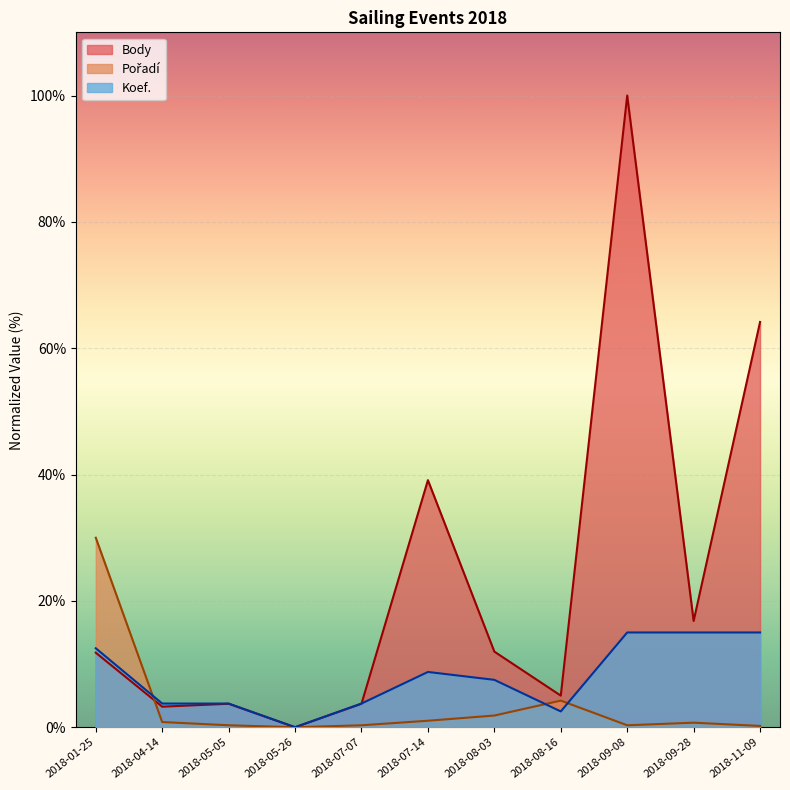

How many data points does each series have?

11